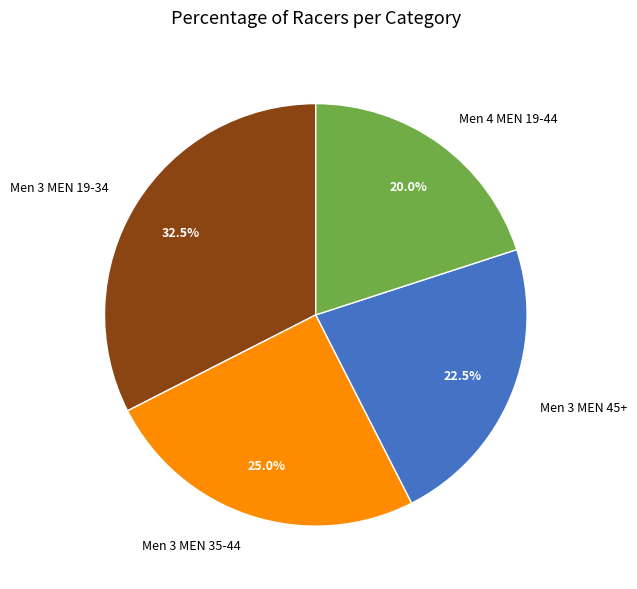

What is the ratio of the value at Men 3 MEN 35-44 to the value at Men 3 MEN 19-34?

0.8